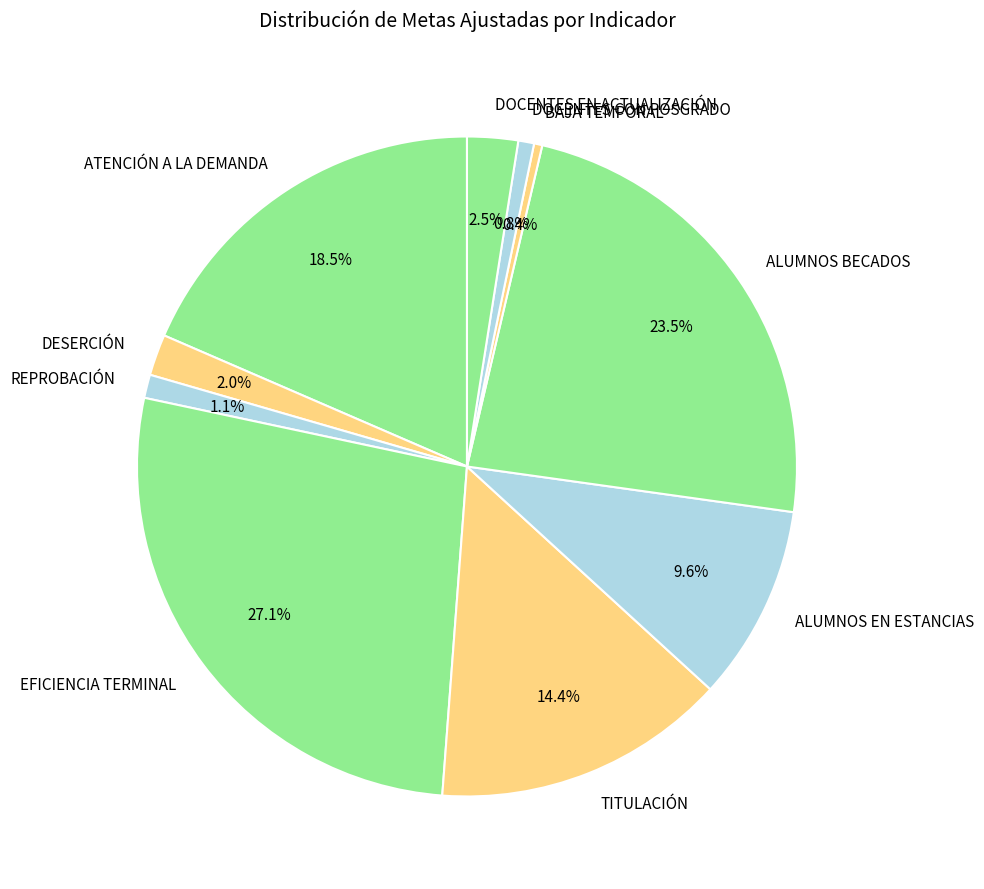

What is the ratio of the value at ALUMNOS EN ESTANCIAS to the value at ALUMNOS BECADOS?

0.4